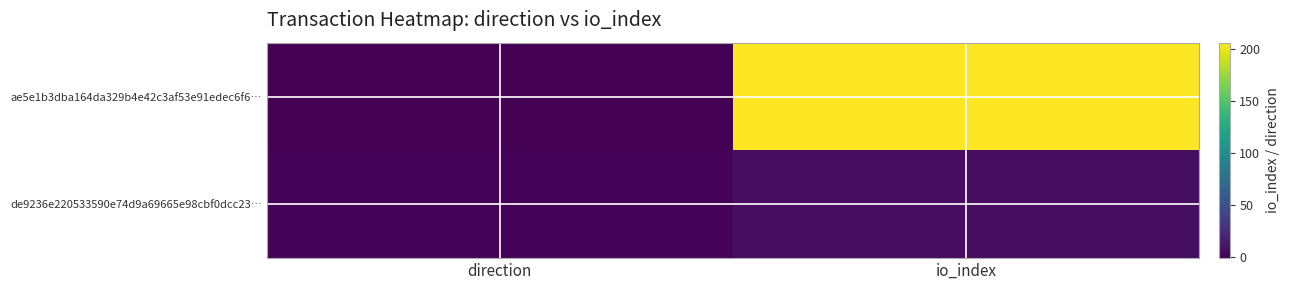

At which category is the sum across all series the highest?

io_index